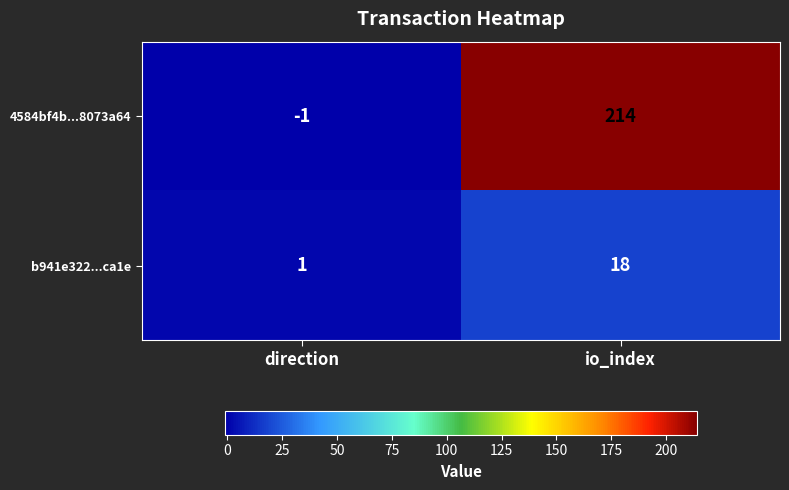

At which category is the sum across all series the highest?

io_index